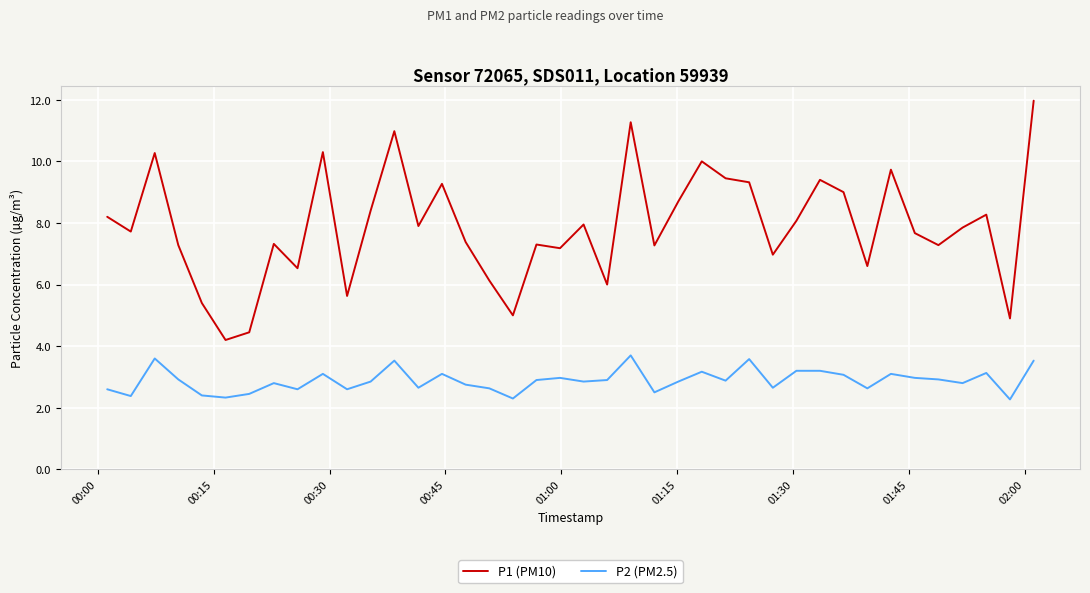

Which series has the largest range (max minus min)?

P1 (PM10)